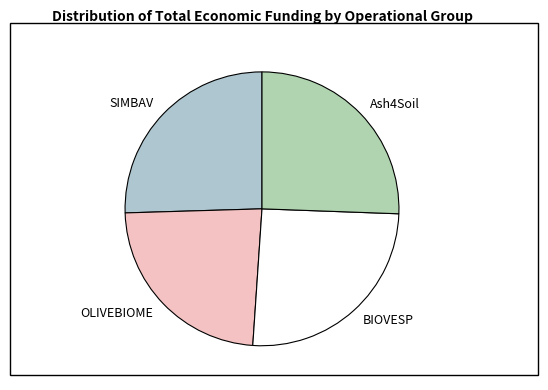

Is the sum of BIOVESP and SIMBAV greater than half?

Yes